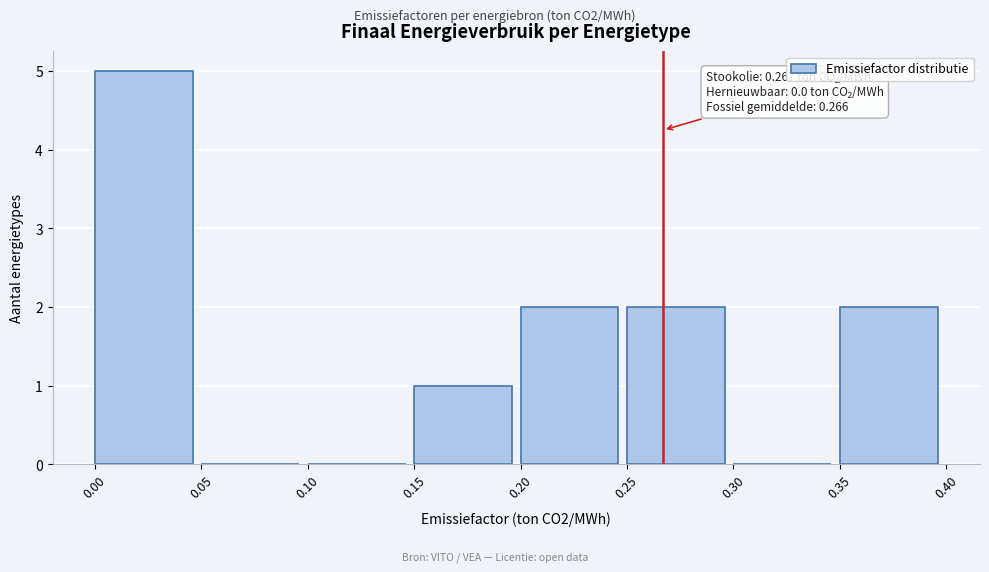

Which range on the x-axis has the tallest bar?

0.00 to 0.05